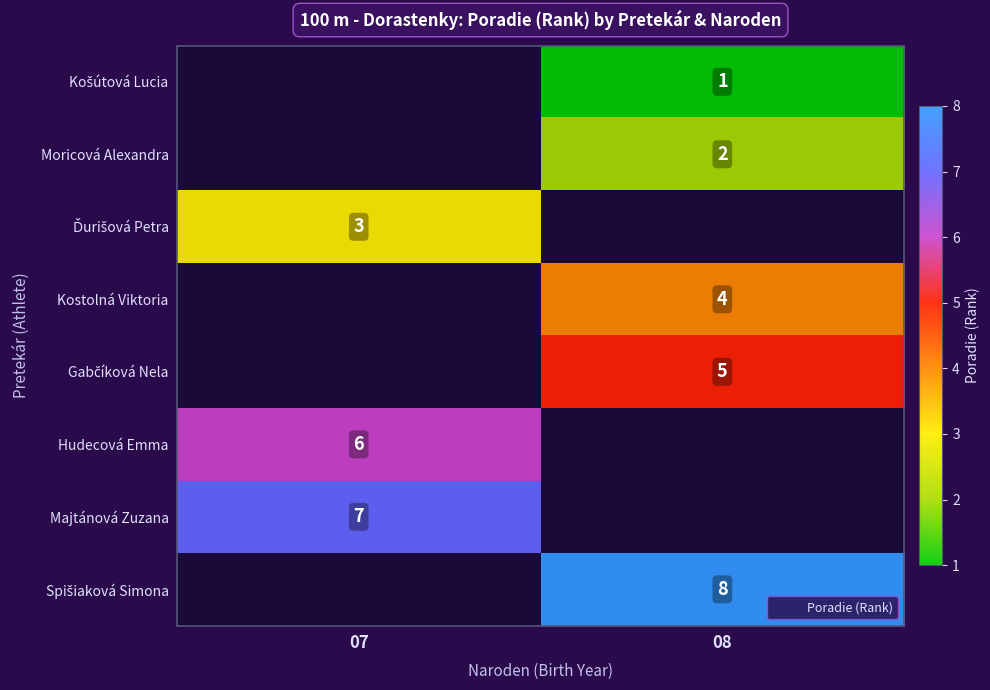

Which has a higher value, 08 or 07?

07